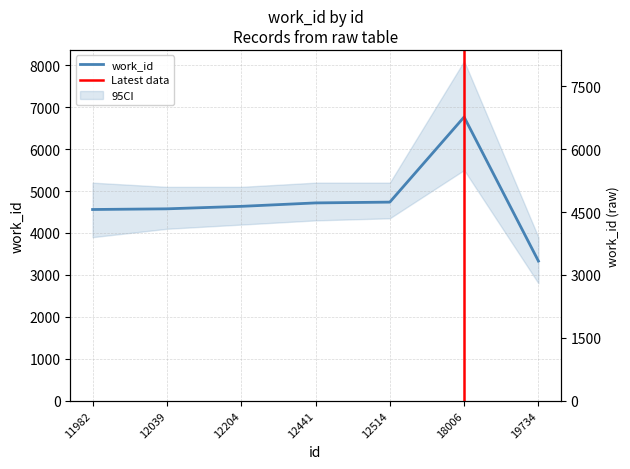

List the labels in order of value, largest first.

18006, 12514, 12441, 12204, 12039, 11982, 19734